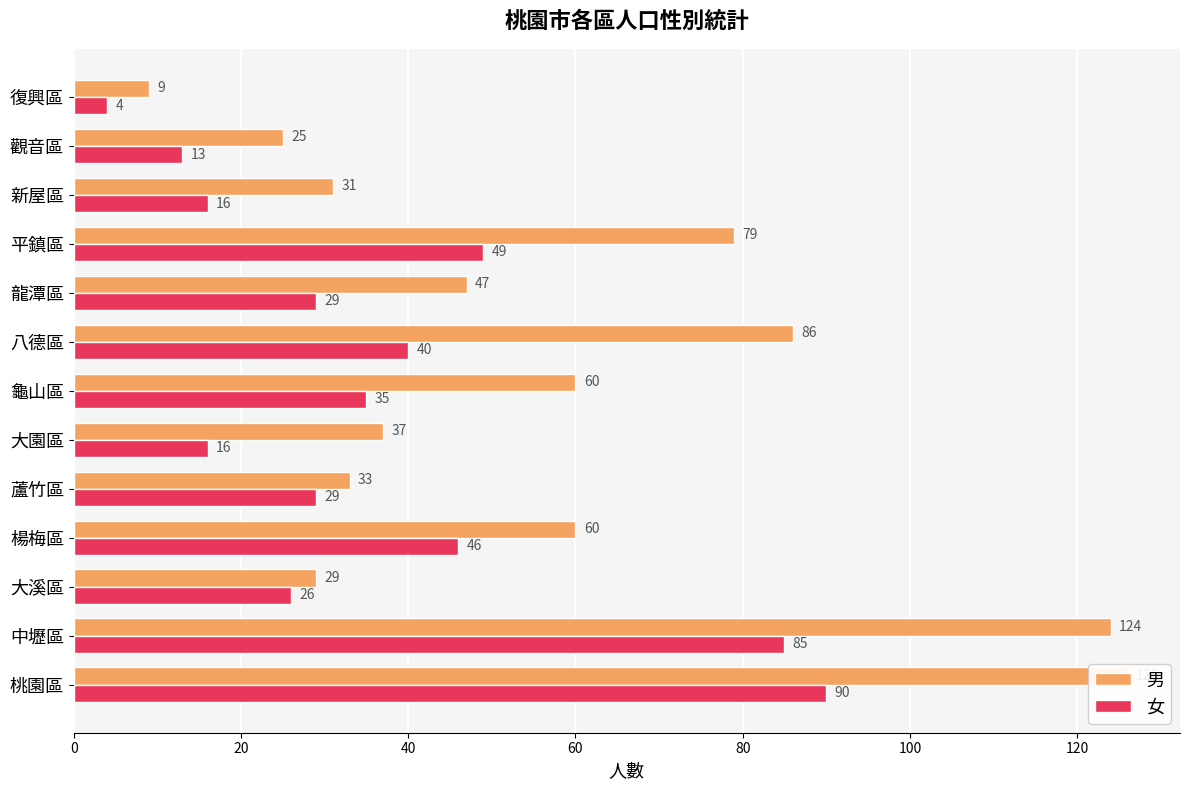

At how many categories does at least one series exceed 116?

2